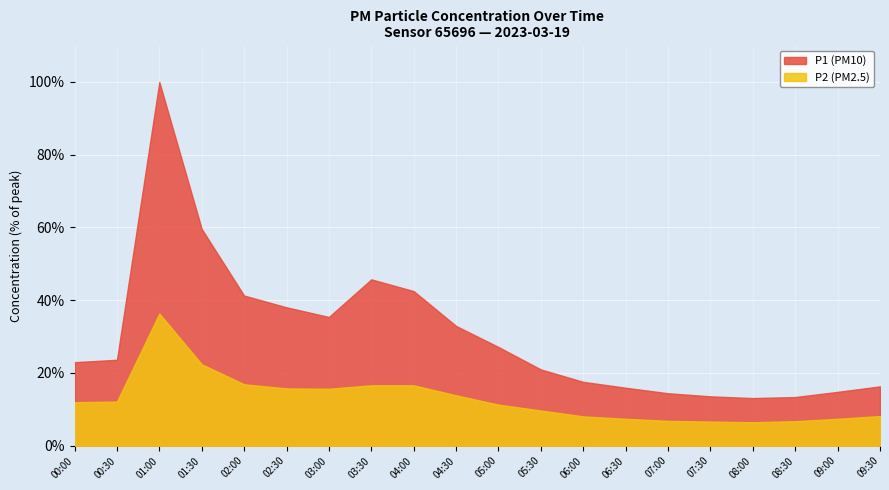

At which label does P1 reach its minimum?

08:00